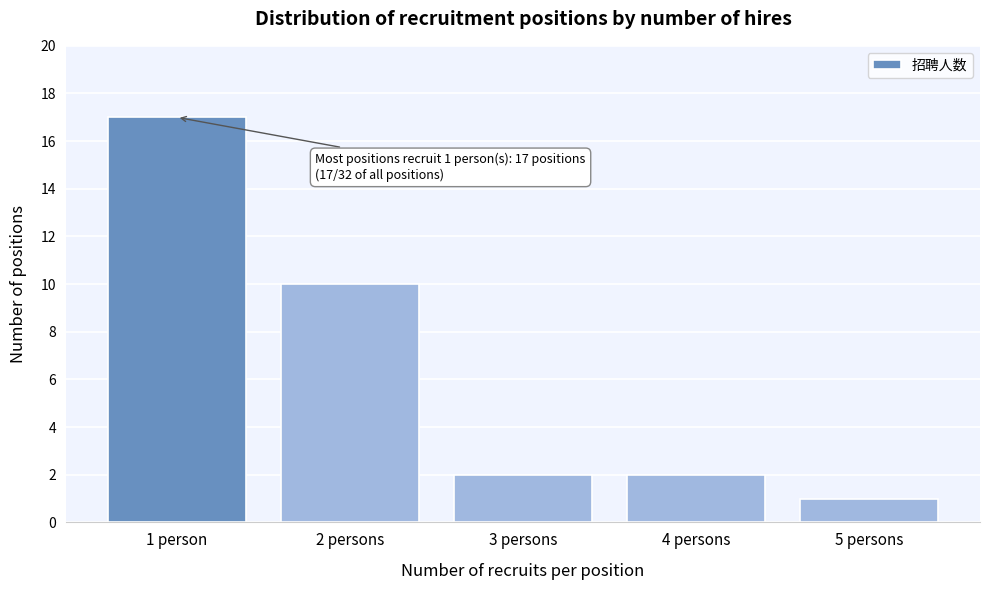

Reading left to right, what are all the values shown in this chart?

17	10	2	2	1